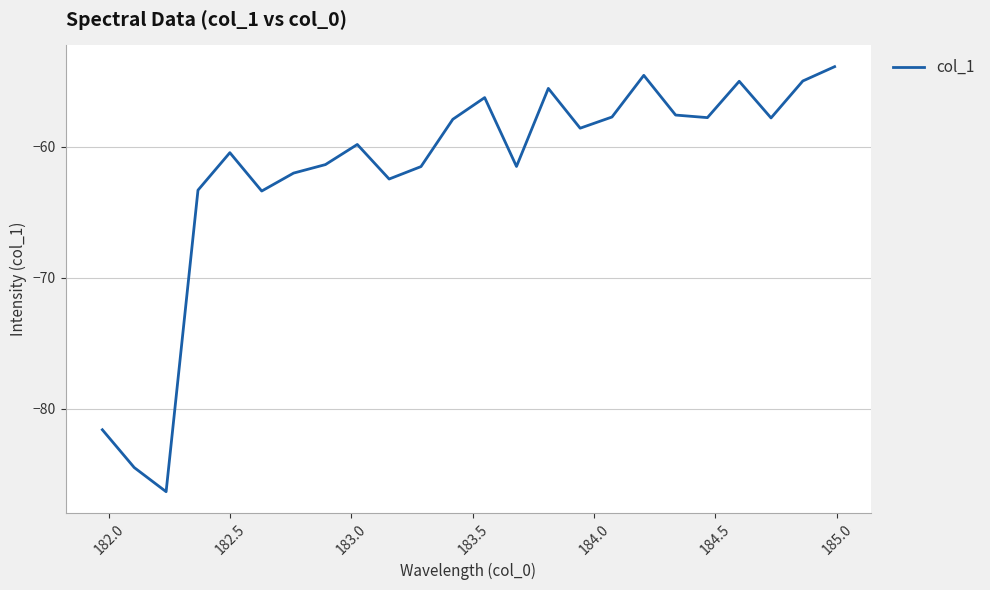

What is the smallest value displayed?

-86.3